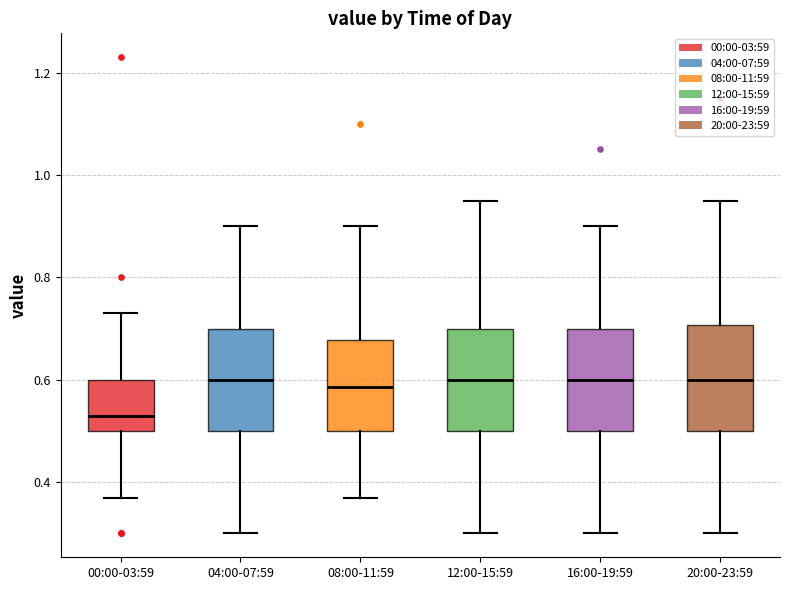

Where is the upper edge of the box for 16:00-19:59 on the y-axis? The values are not printed on the chart, so give them approximately, as read against the axis.

0.70